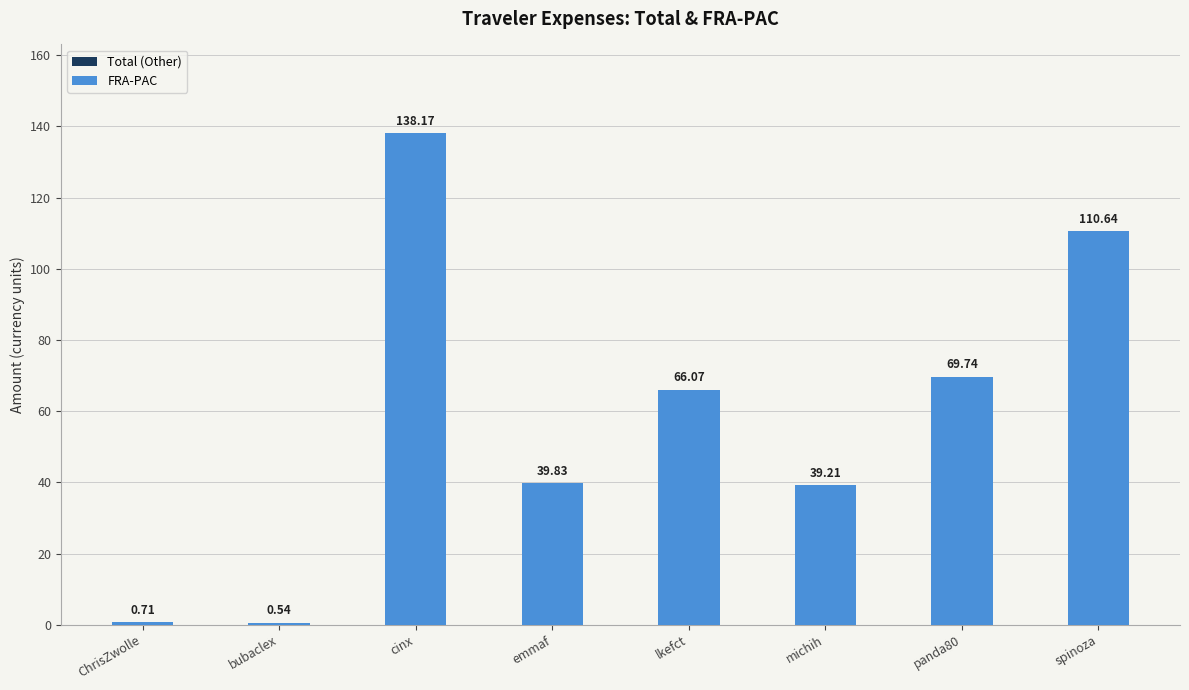

At which category does the chart reach its peak across all series?

cinx